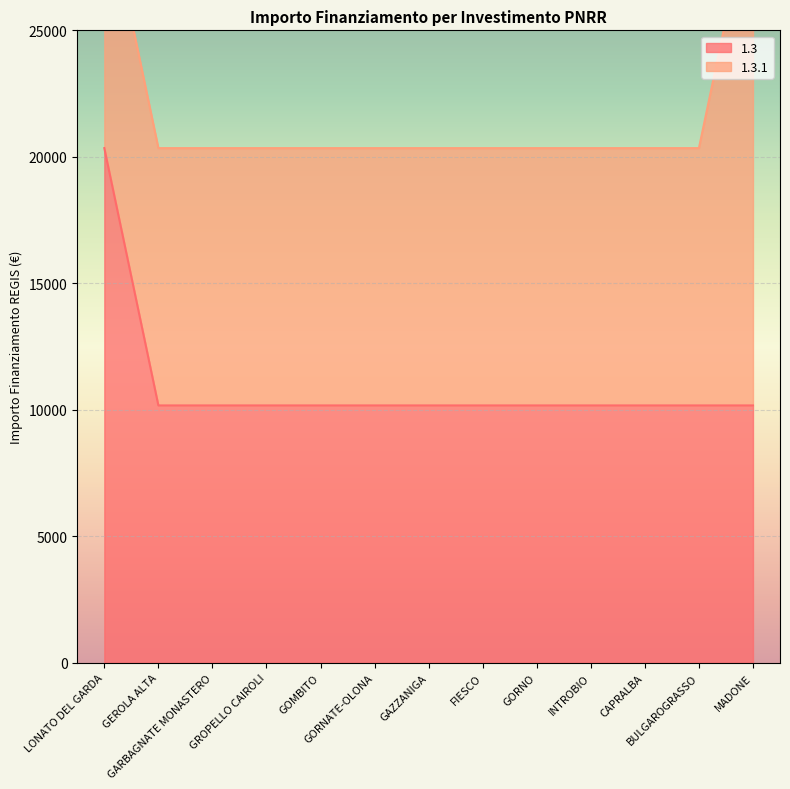

What is the difference between the maximum and second lowest values?

10172